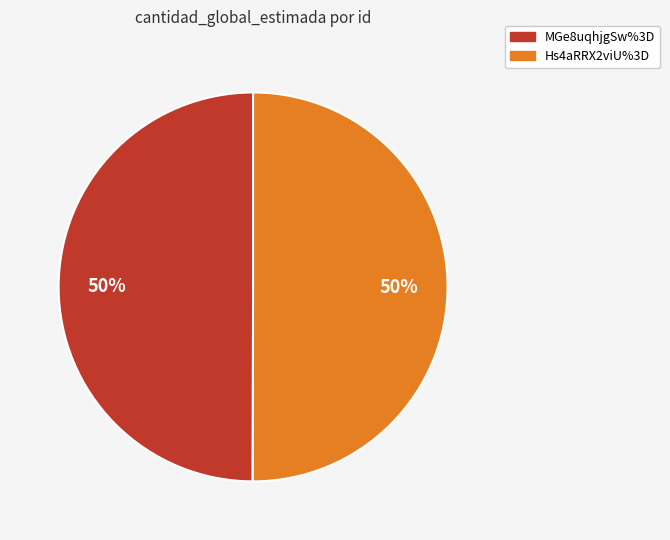

Is the sum of MGe8uqhjgSw%3D and Hs4aRRX2viU%3D greater than half?

Yes